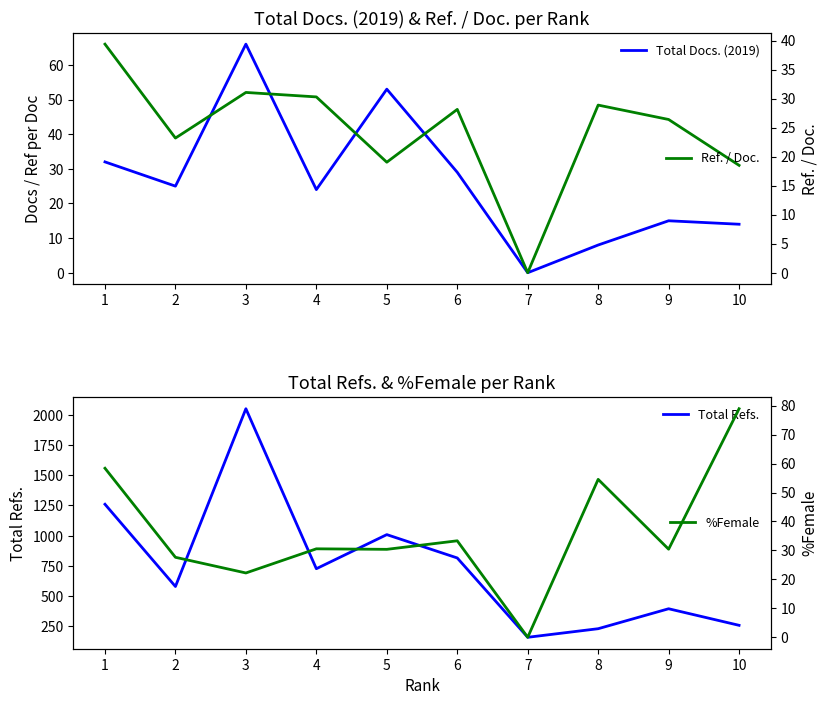

What is the difference between the second highest and second lowest values in the Total Docs. (2019) series?

45.0